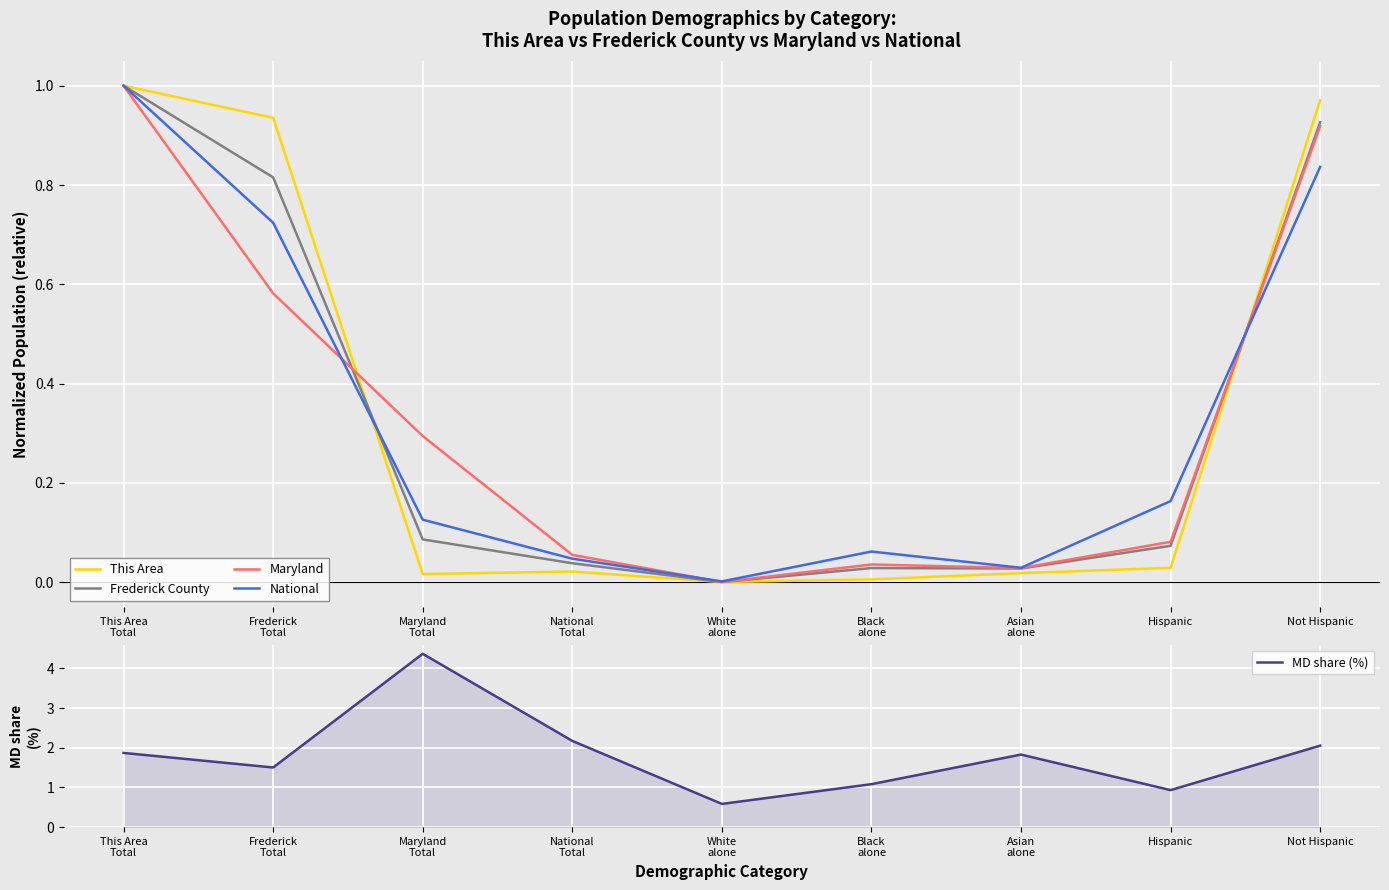

At which label does National reach its minimum?

White
alone